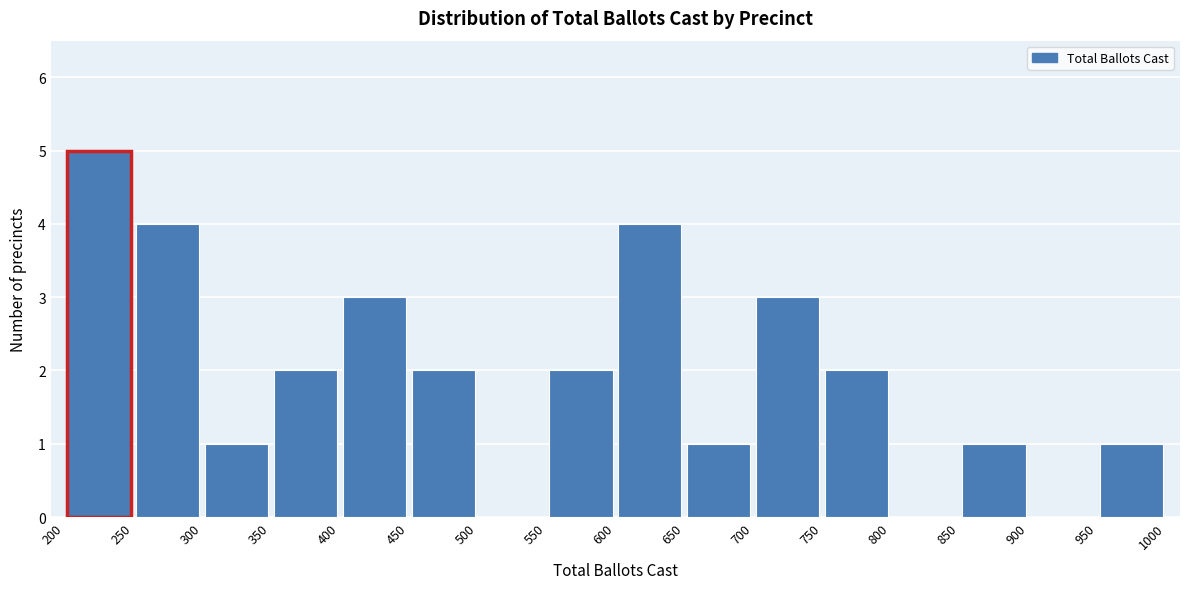

Reading left to right, transcribe this chart: for each bar, give the range it covers on the x-axis and its height. The values are not printed on the chart, so give them approximately, as read against the axis.

200 to 250: 5
250 to 300: 4
300 to 350: 1
350 to 400: 2
400 to 450: 3
450 to 500: 2
500 to 550: 0
550 to 600: 2
600 to 650: 4
650 to 700: 1
700 to 750: 3
750 to 800: 2
800 to 850: 0
850 to 900: 1
900 to 950: 0
950 to 1000: 1